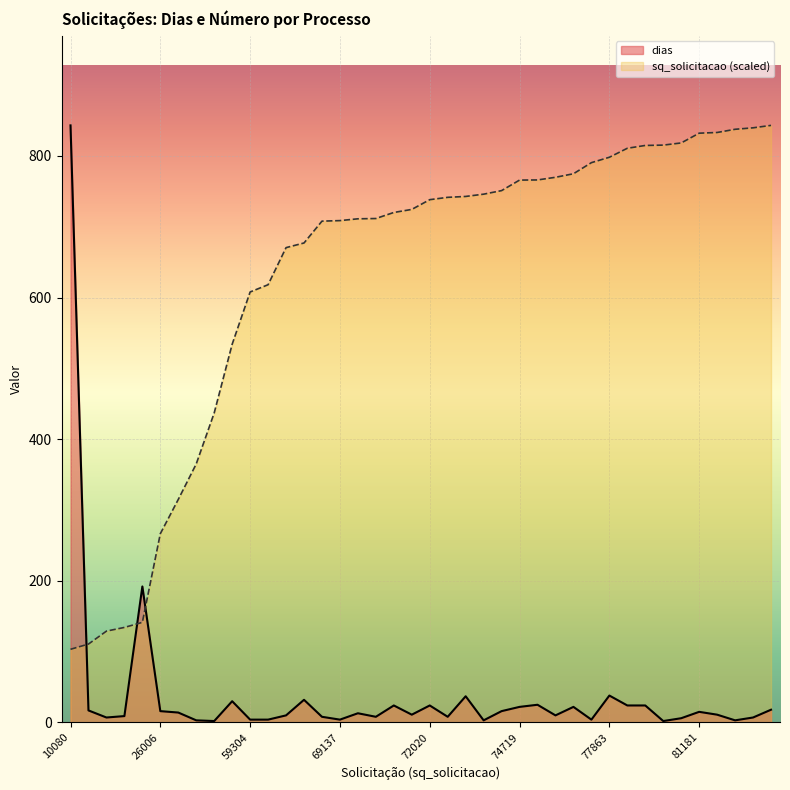

How many values in the dias series exceed 13?

19